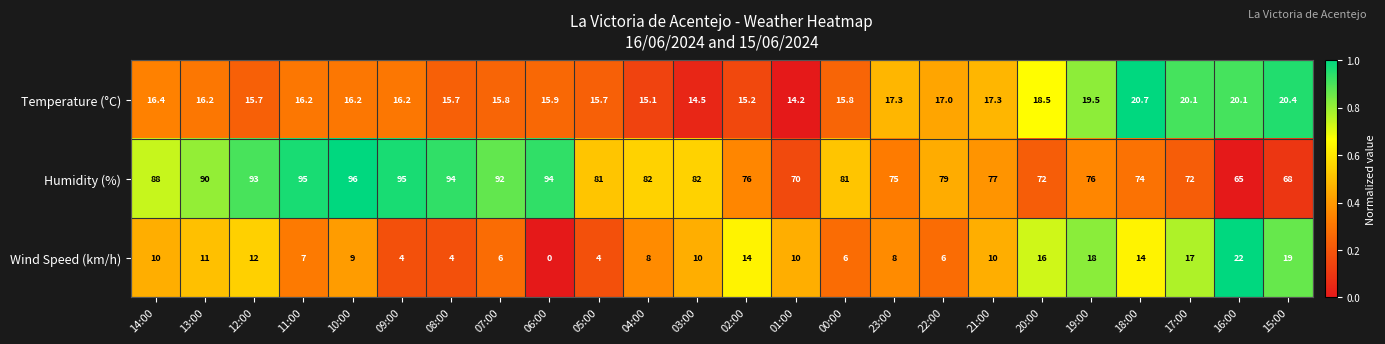

At which label does Temperature (°C) first exceed 16?

14:00